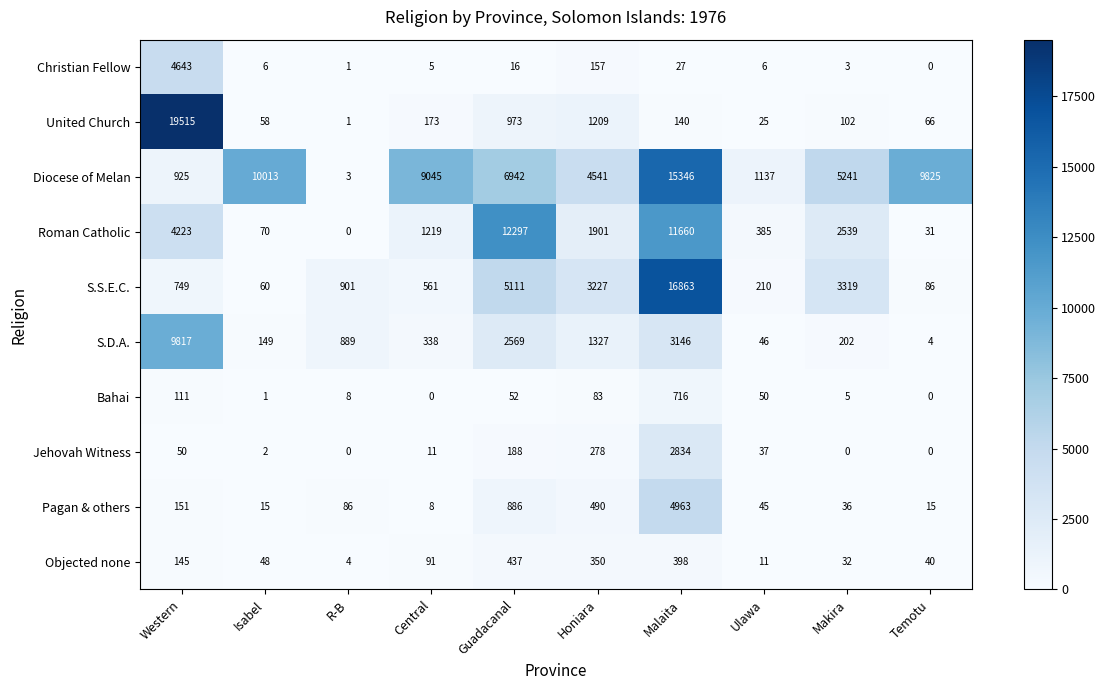

At how many categories does at least one series exceed 4699?

7